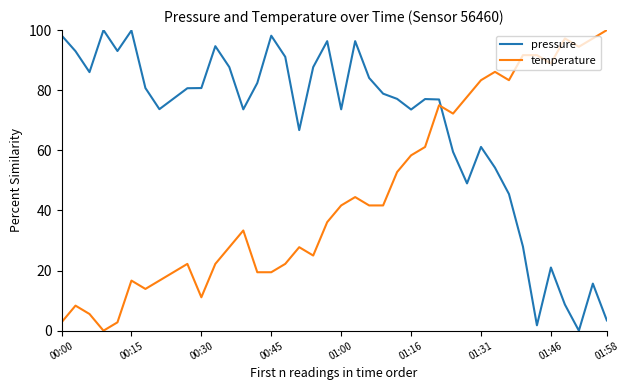

What is the difference between the maximum and minimum values in the pressure series?

100.0